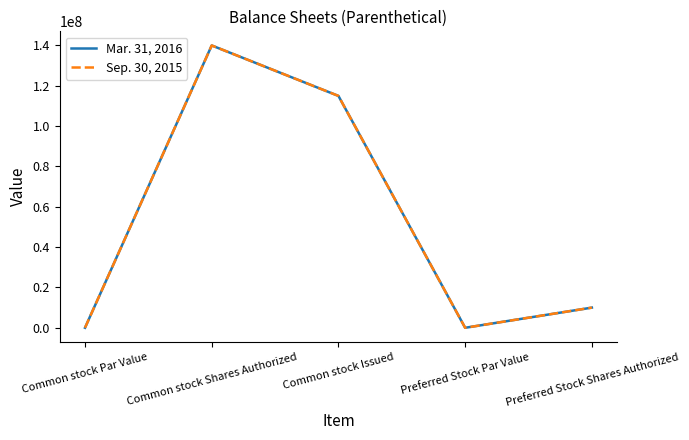

What is the label of the 5th point from the left?

Preferred Stock Shares Authorized